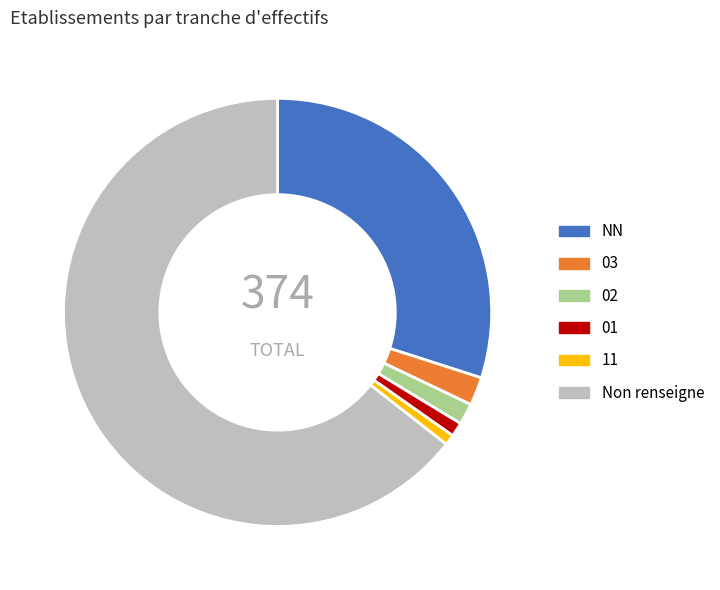

True or false: 03 accounts for 11% of the total.

False